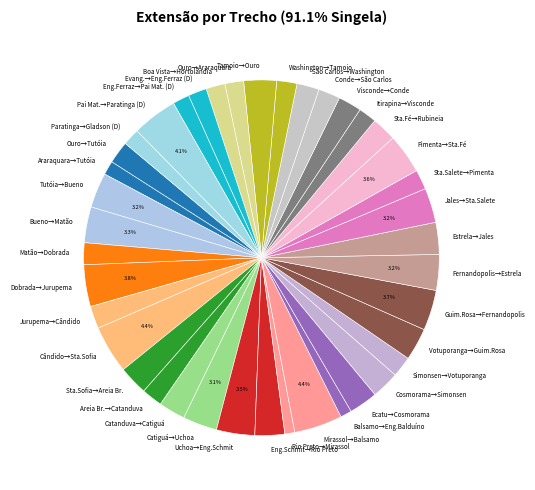

What percentage is NOT represented by Uchoa→Eng.Schmit?

96.5%